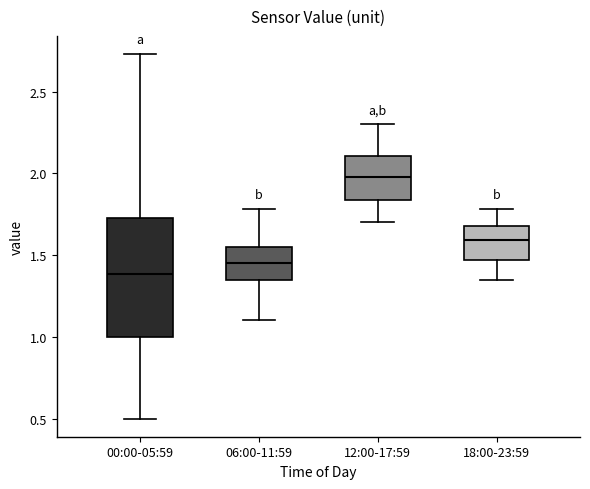

Where does the upper whisker of the box for 06:00-11:59 end on the y-axis? The values are not printed on the chart, so give them approximately, as read against the axis.

1.80